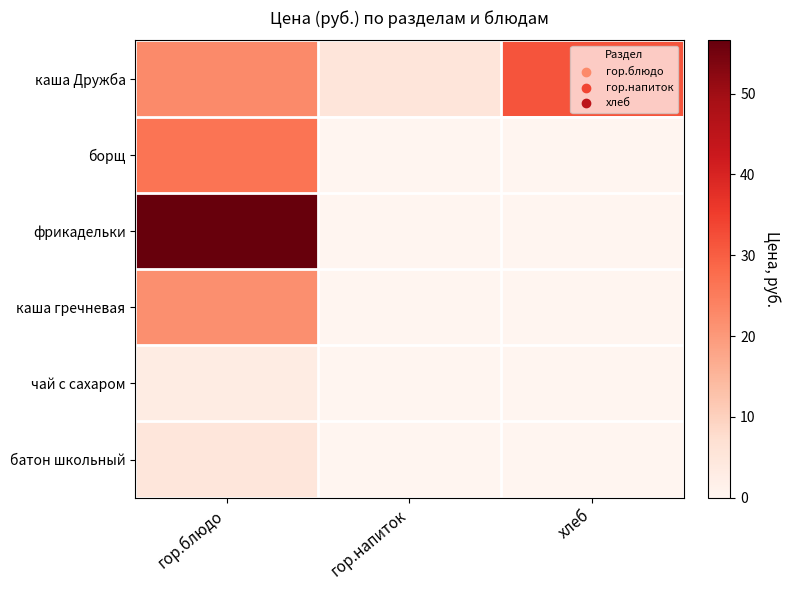

Between гор.блюдо and гор.напиток, which series saw the biggest shift?

фрикадельки